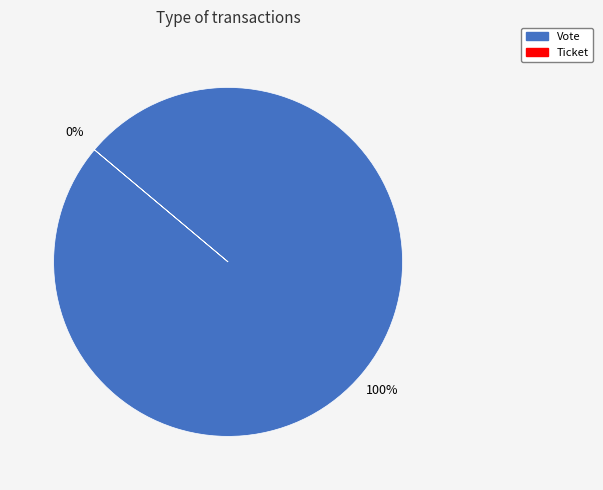

Is it true that Vote is 100% of the pie?

True